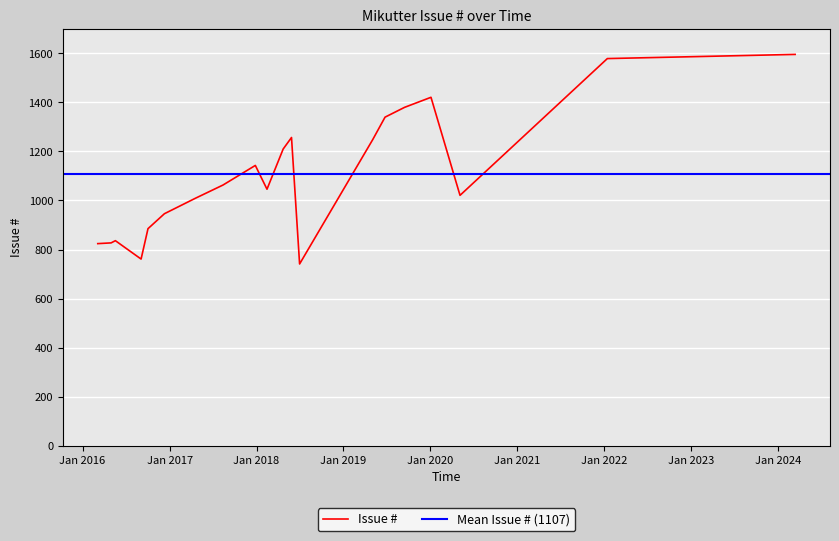

What is the lowest value of the Issue # series?

741